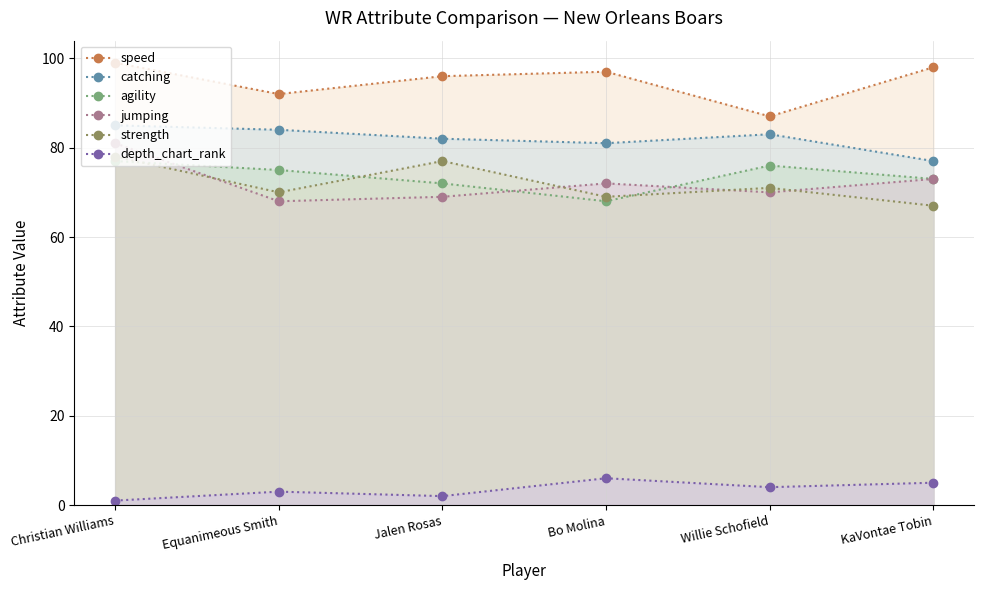

Which has a higher value, Jalen Rosas or Christian Williams?

Christian Williams